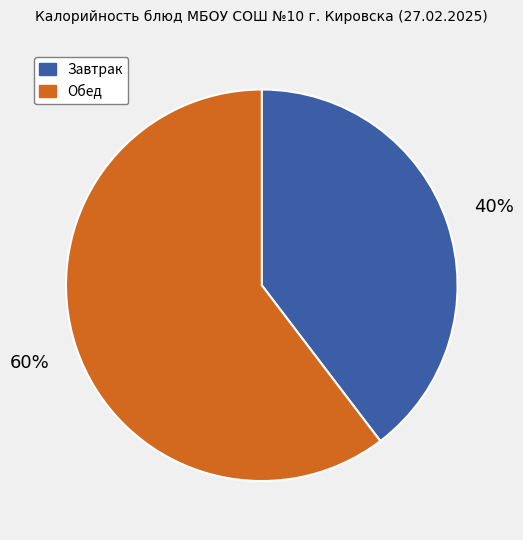

The Завтрак slice represents 29% of the pie. True or false?

False